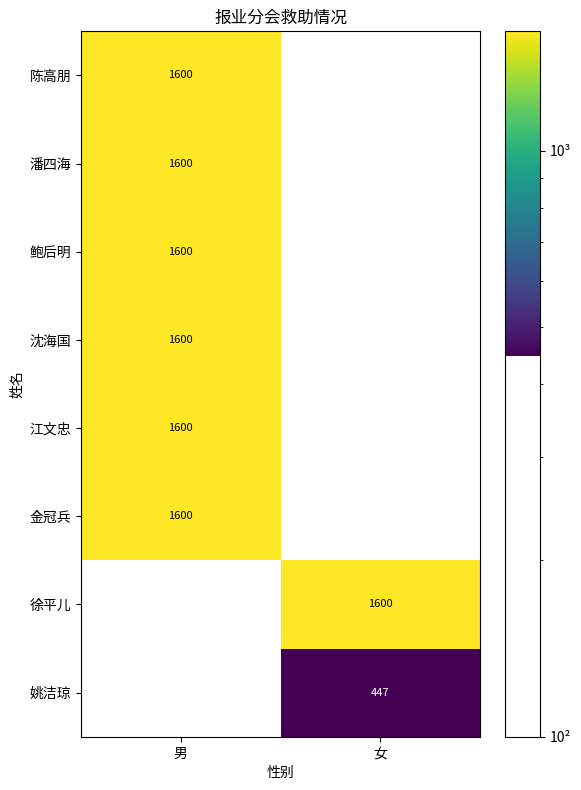

What is the sum of all 潘四海 values?

1600